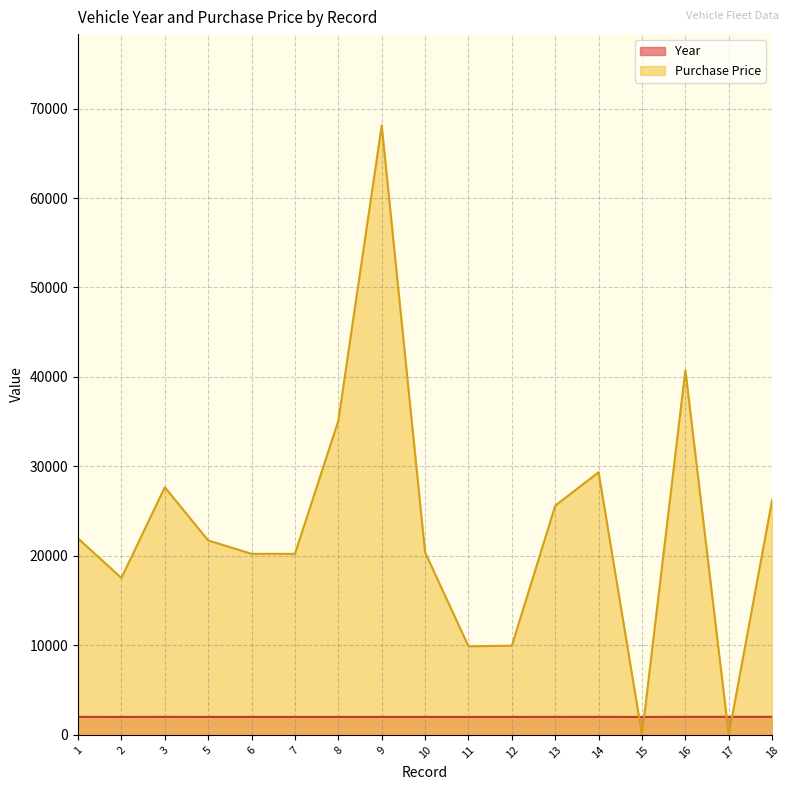

List the labels in order of Purchase Price value, largest first.

9, 16, 8, 14, 3, 18, 13, 1, 5, 10, 6, 7, 2, 12, 11, 15, 17